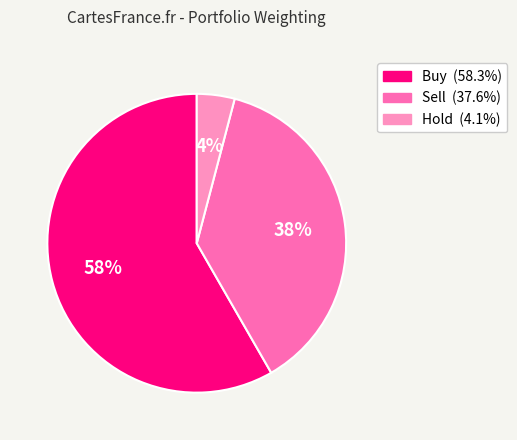

Is there a majority slice in this chart?

Yes